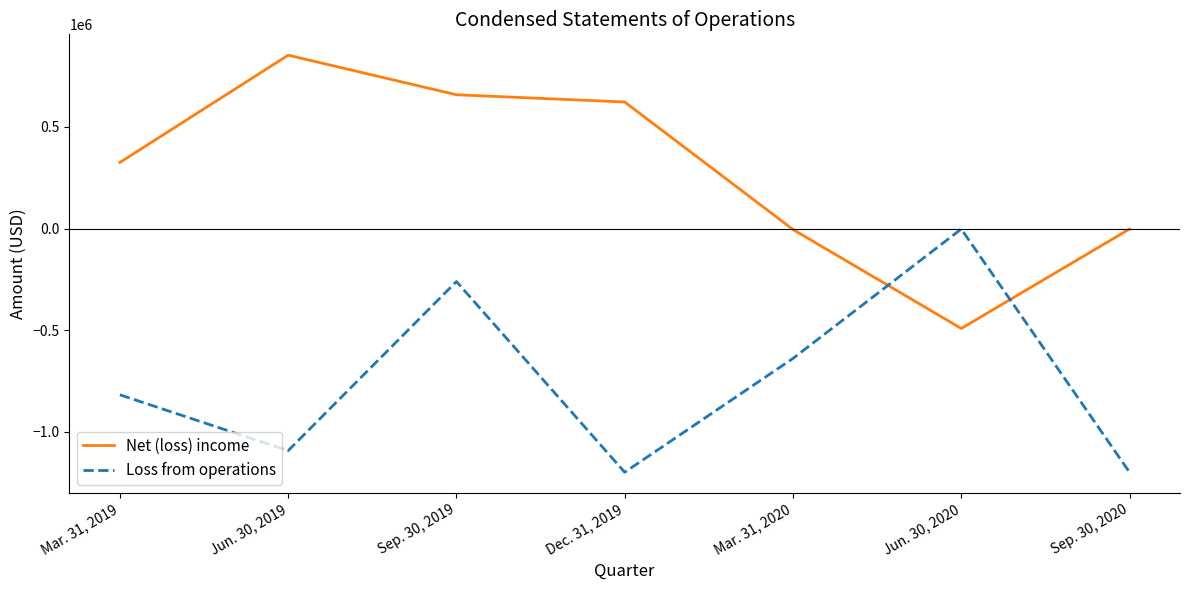

How many lines are shown in the chart?

2